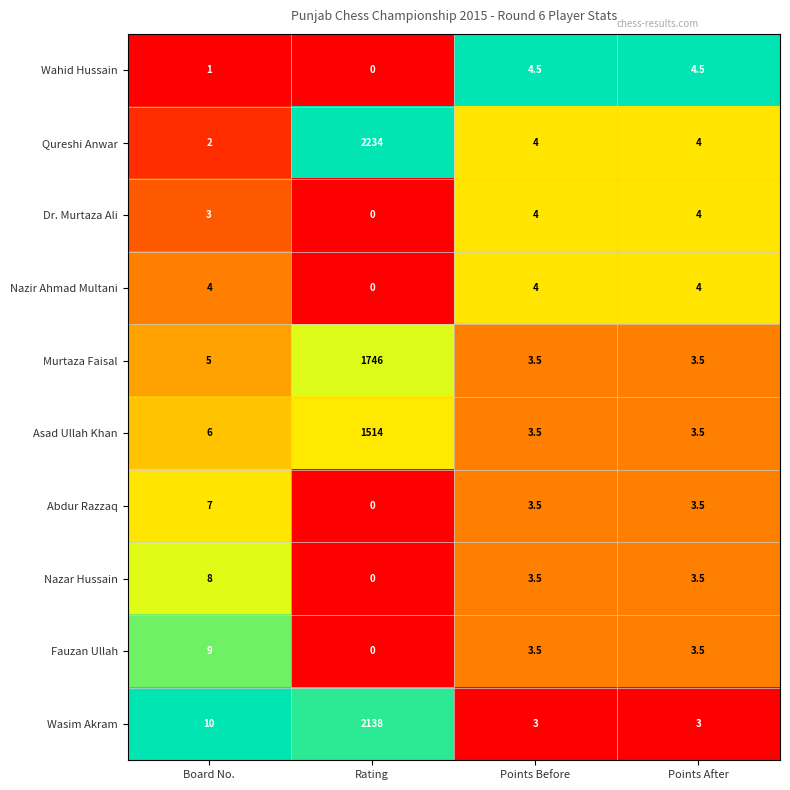

What is the average value of the Asad Ullah Khan series?

381.8